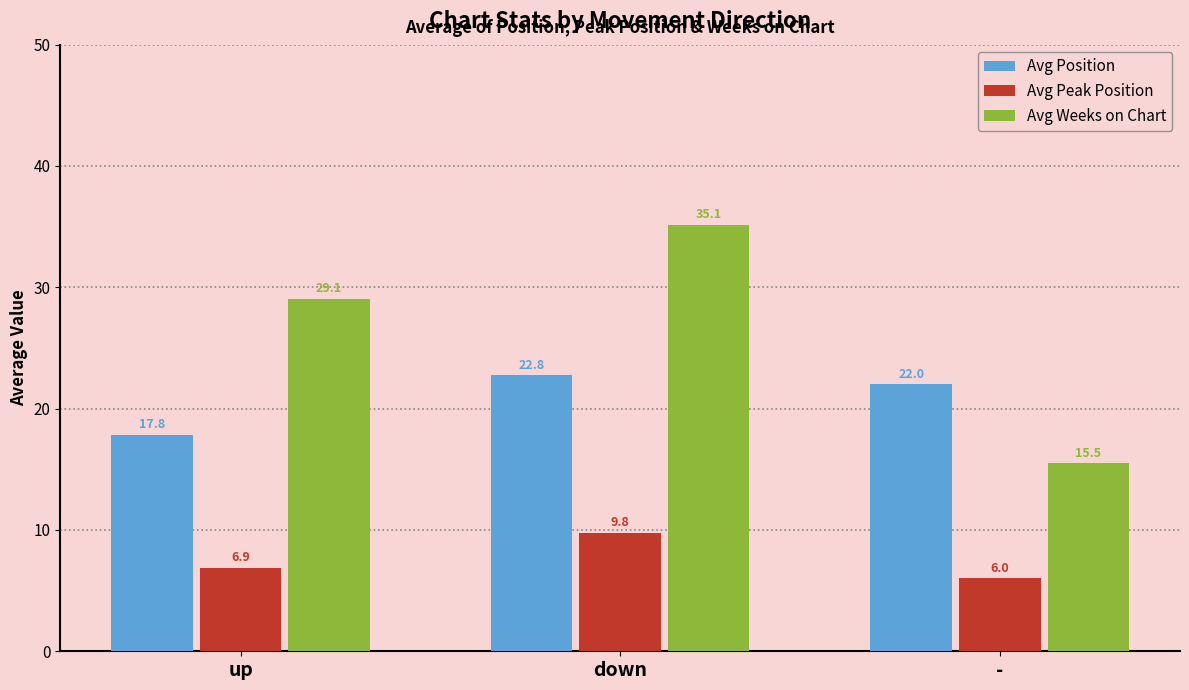

Between down and -, which series saw the biggest shift?

Avg Weeks on Chart